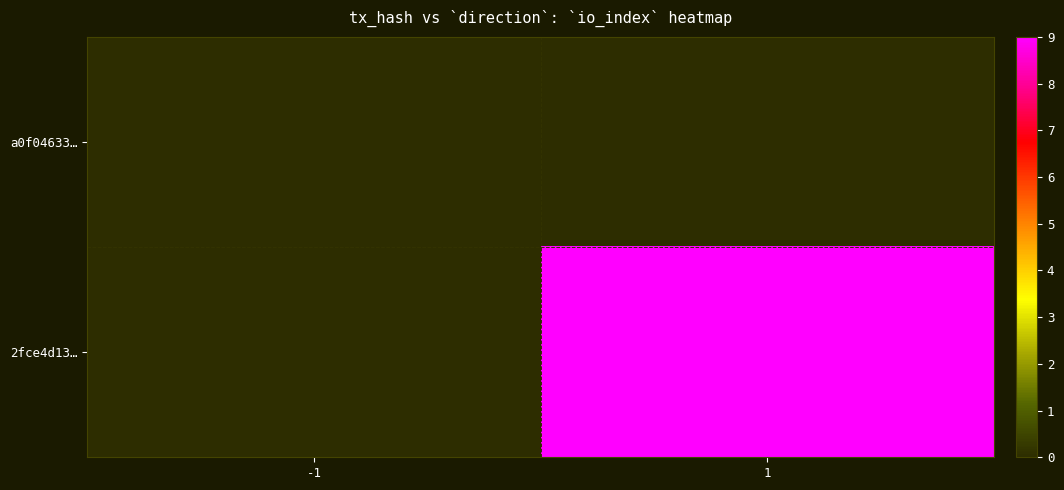

What is the difference between the highest and lowest values at 1?

9